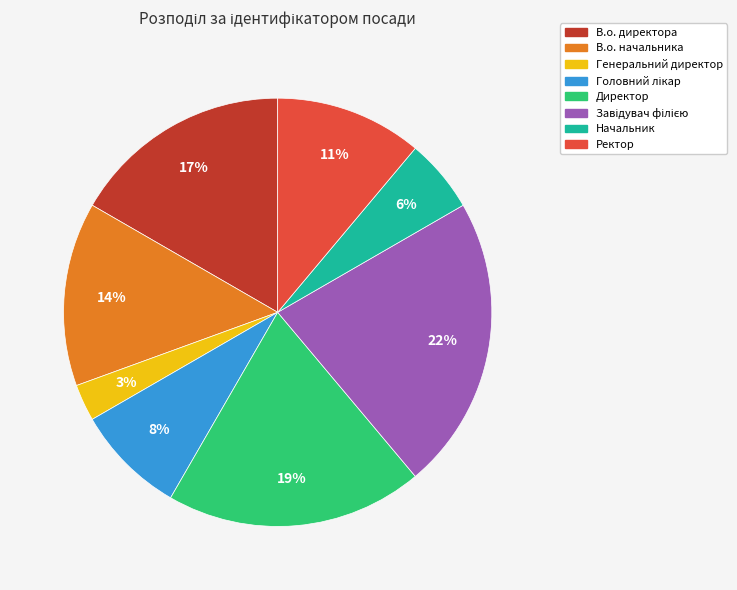

What is the smallest slice in the pie chart?

Генеральний директор